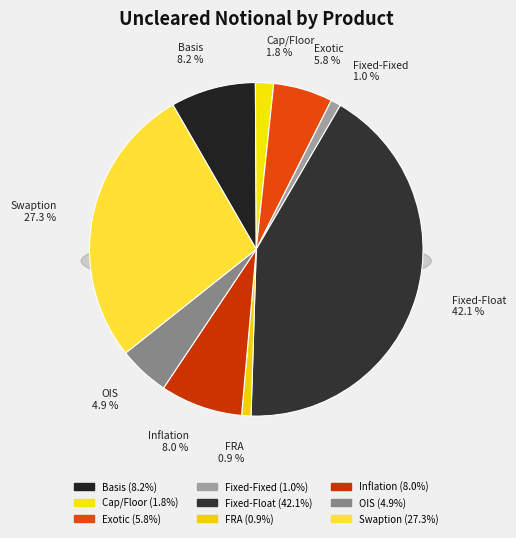

To the nearest percent, what is the average slice percentage?

11%